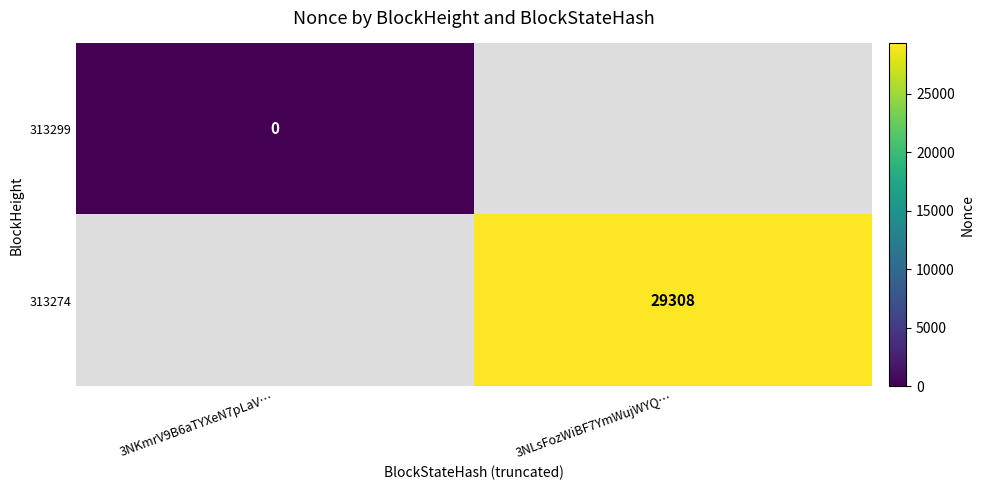

Which category has the lowest value across all series?

3NKmrV9B6aTYXeN7pLaV…